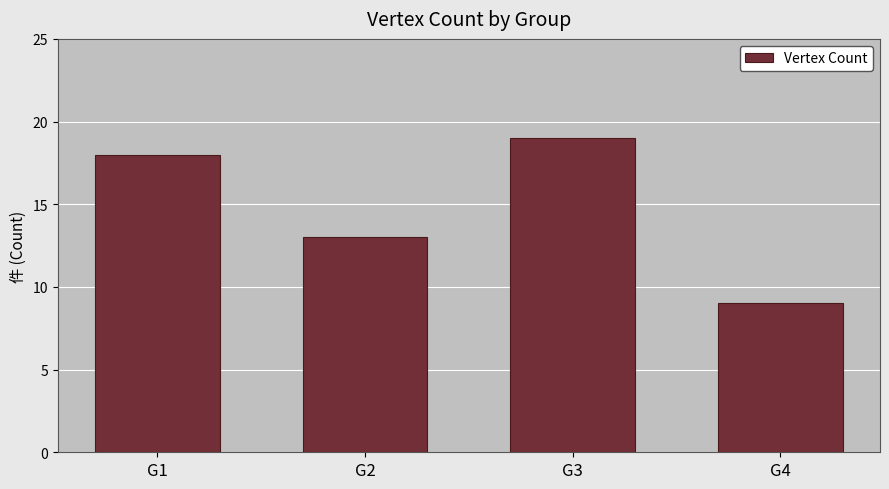

How many distinct data groups are displayed?

1